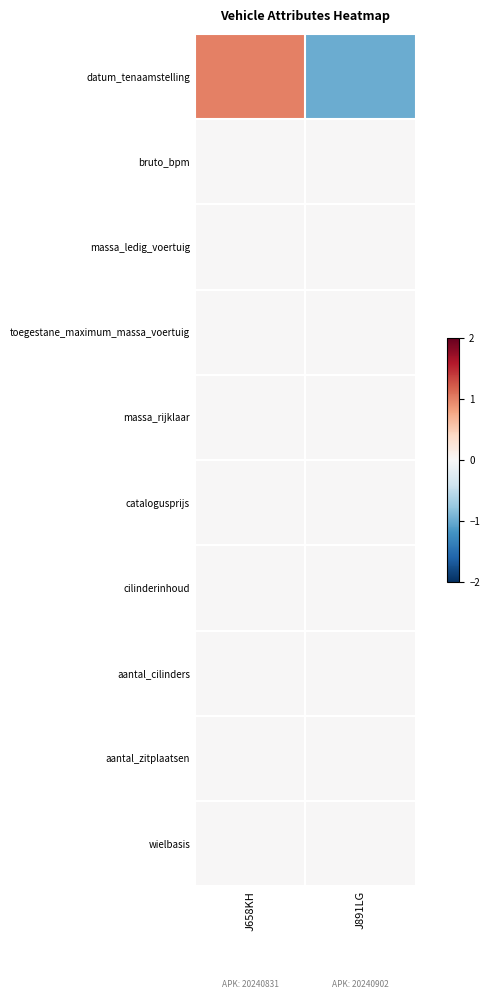

At which category is the sum across all series the highest?

J658KH